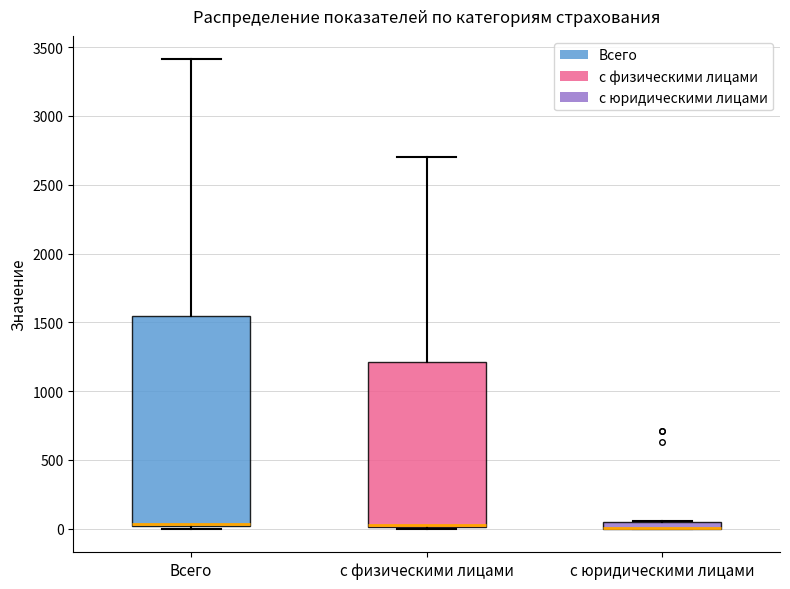

Where is the lower edge of the box for с юридическими лицами on the y-axis? The values are not printed on the chart, so give them approximately, as read against the axis.

0